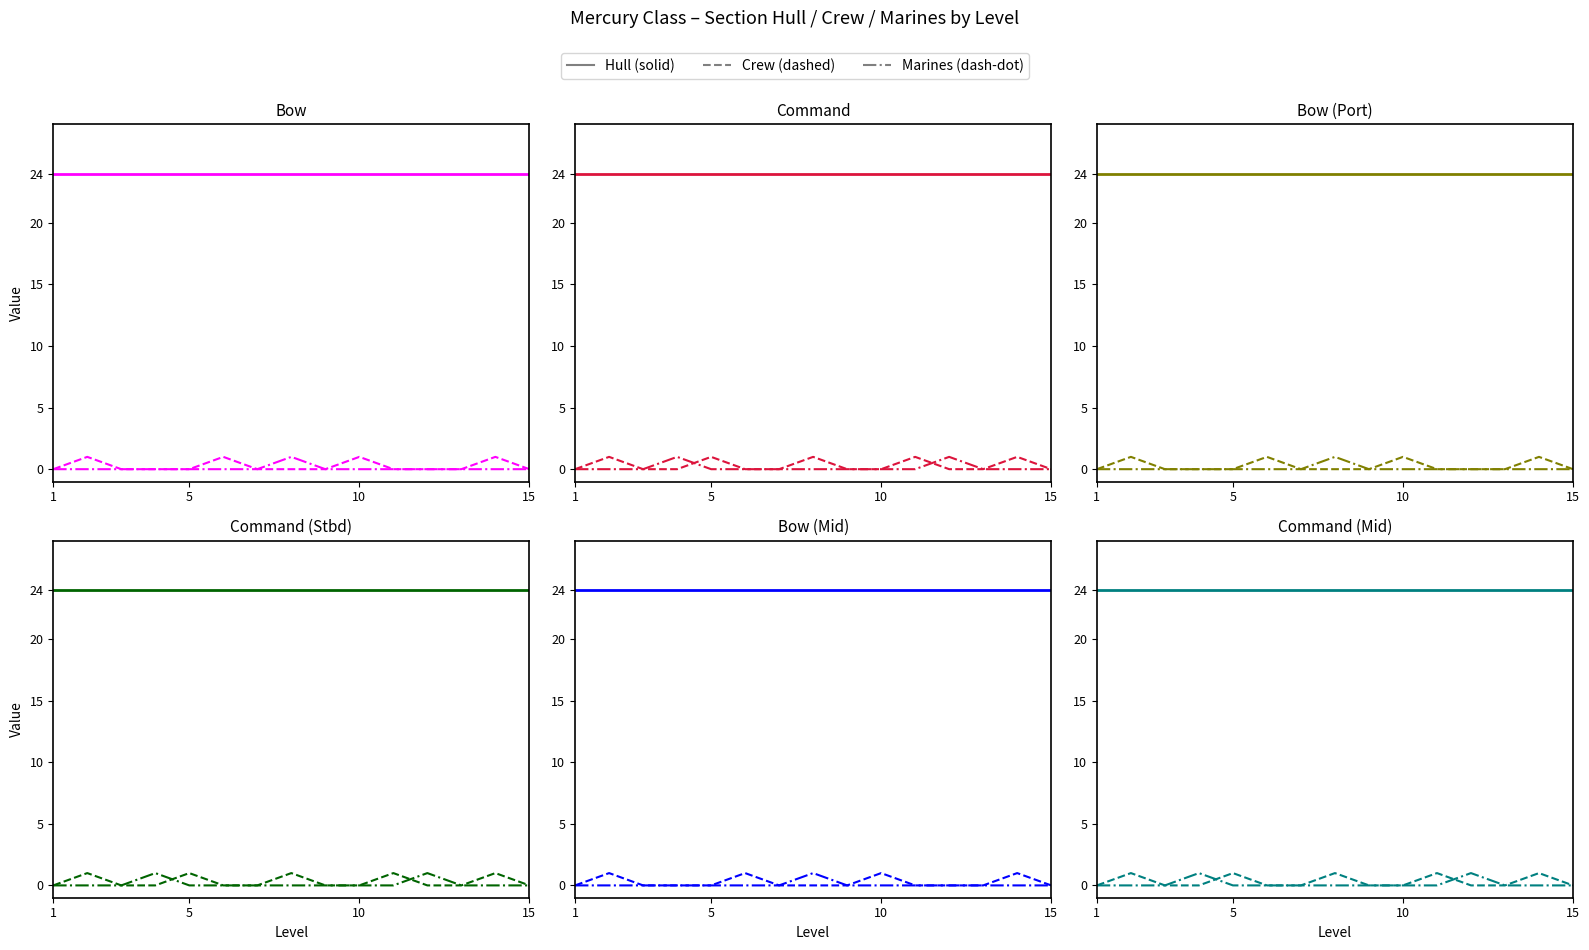

True or false: Command Crew and Bow Marines cross at least once.

False